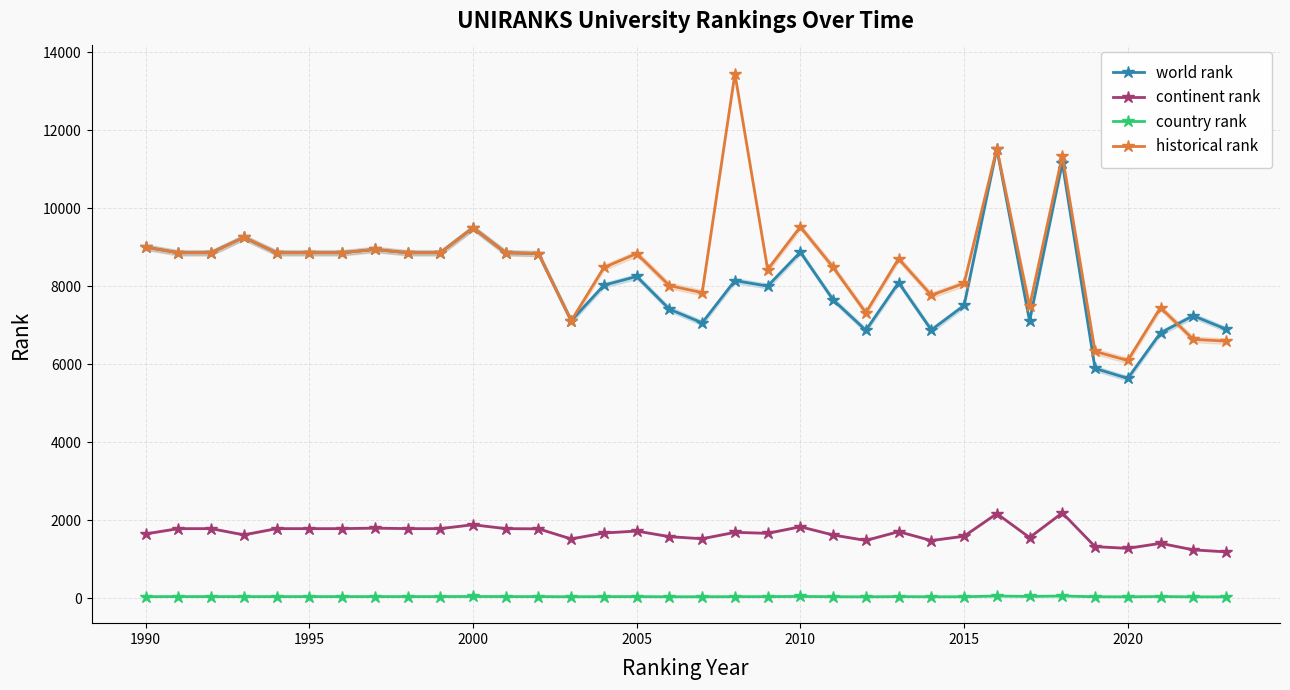

The value of historical rank at 2000 is 4502.2. True or false?

False